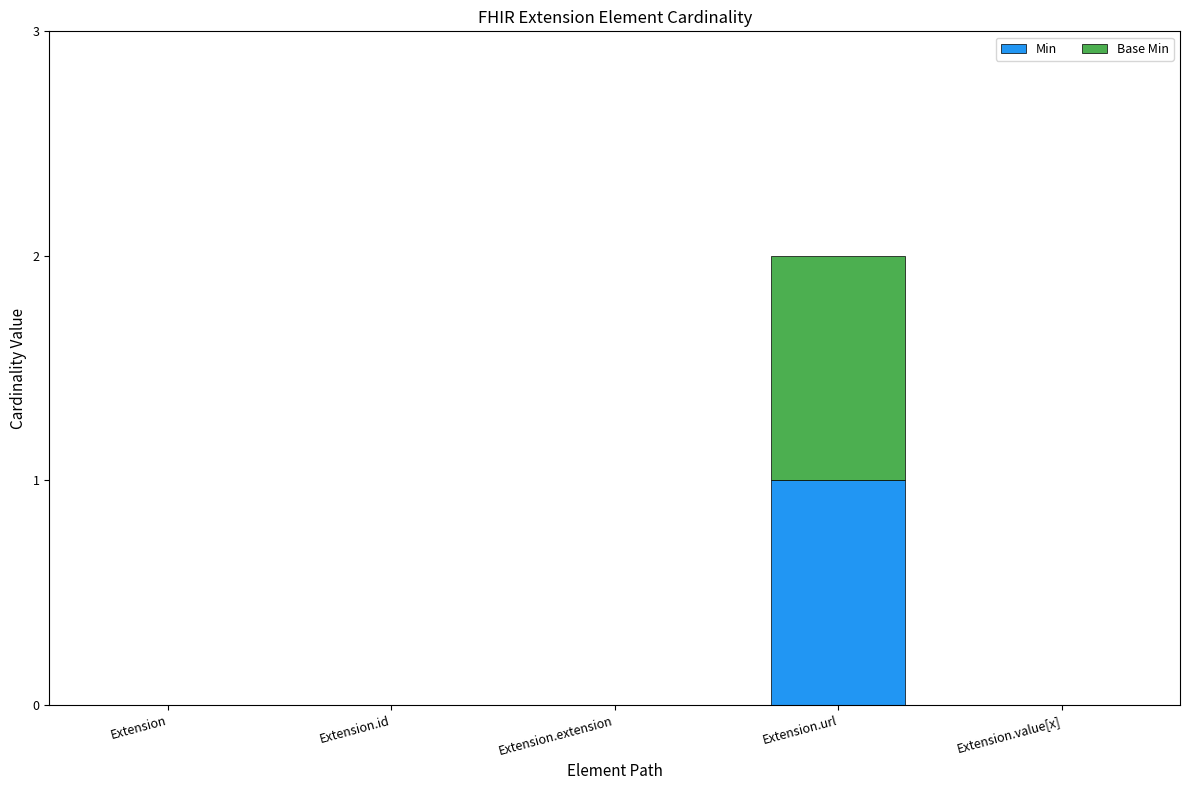

At which label does Min reach its peak?

Extension.url